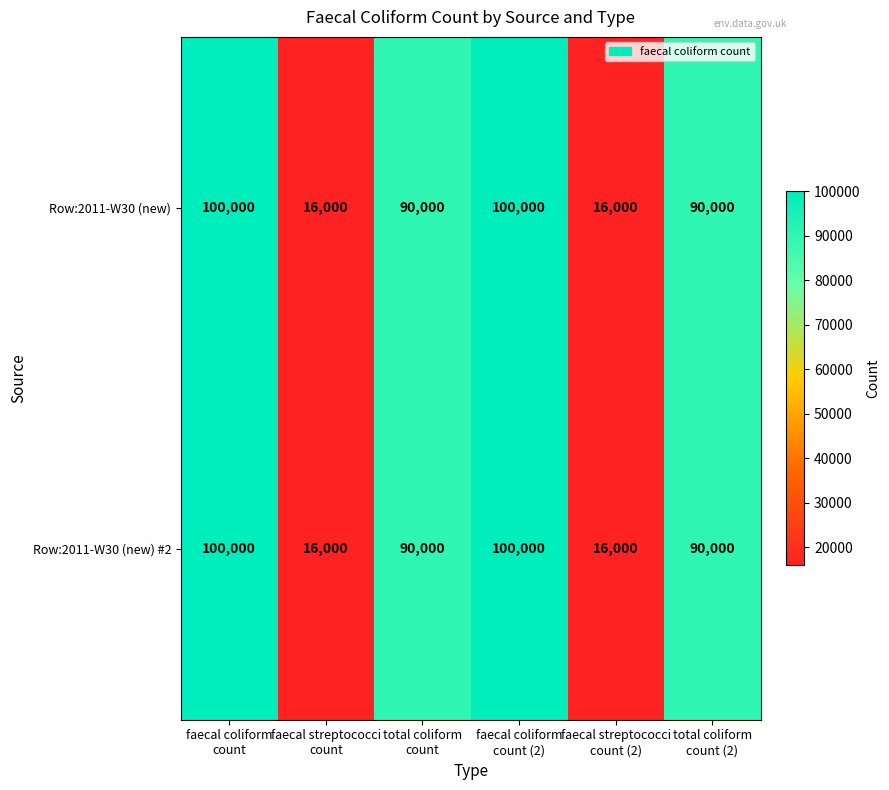

What is the difference between the maximum and minimum values in the Row:2011-W30 (new) #2 series?

84000